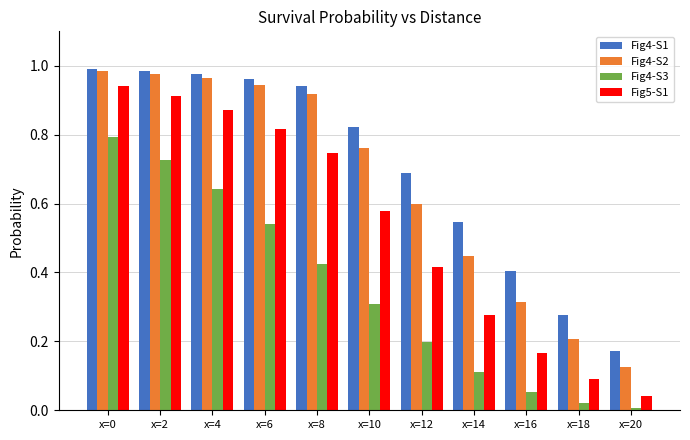

True or false: Fig4-S1 has a value of 1.0 at x=0.

True